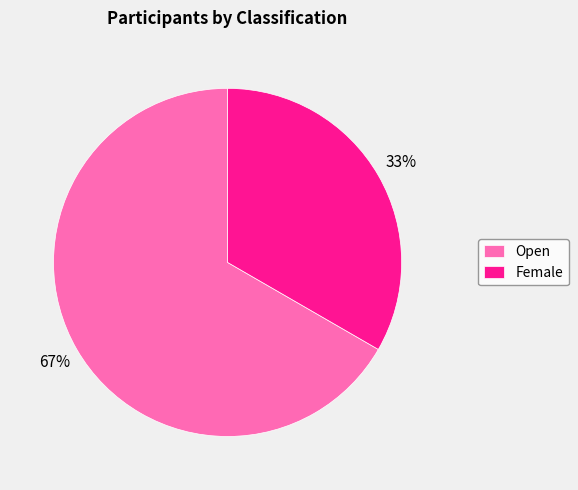

What is the majority slice?

Open